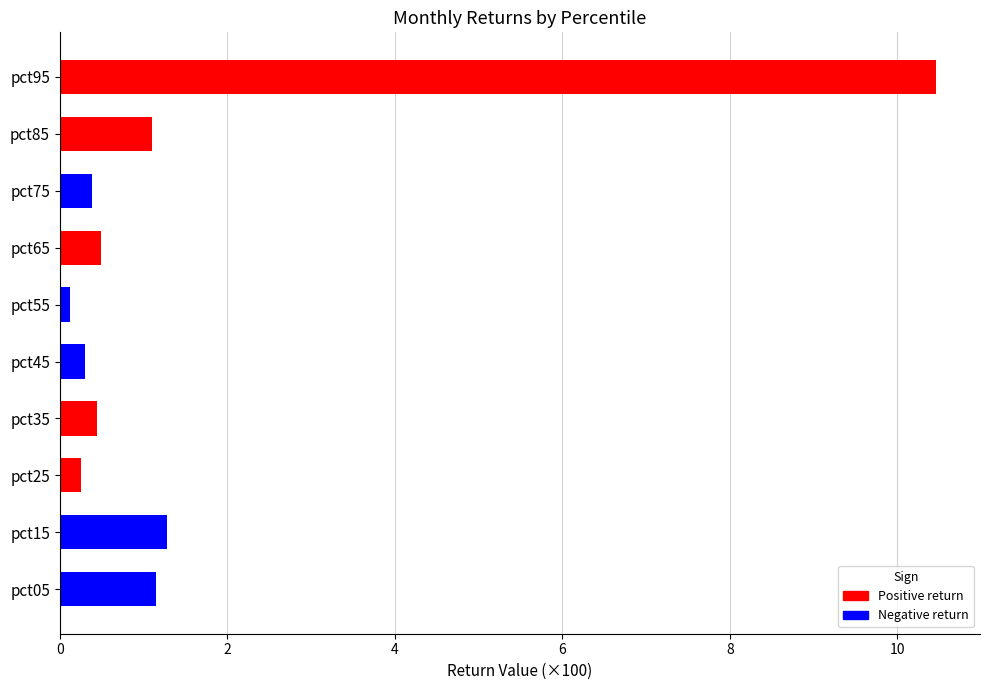

True or false: the data shows 14.7 at pct95.

False